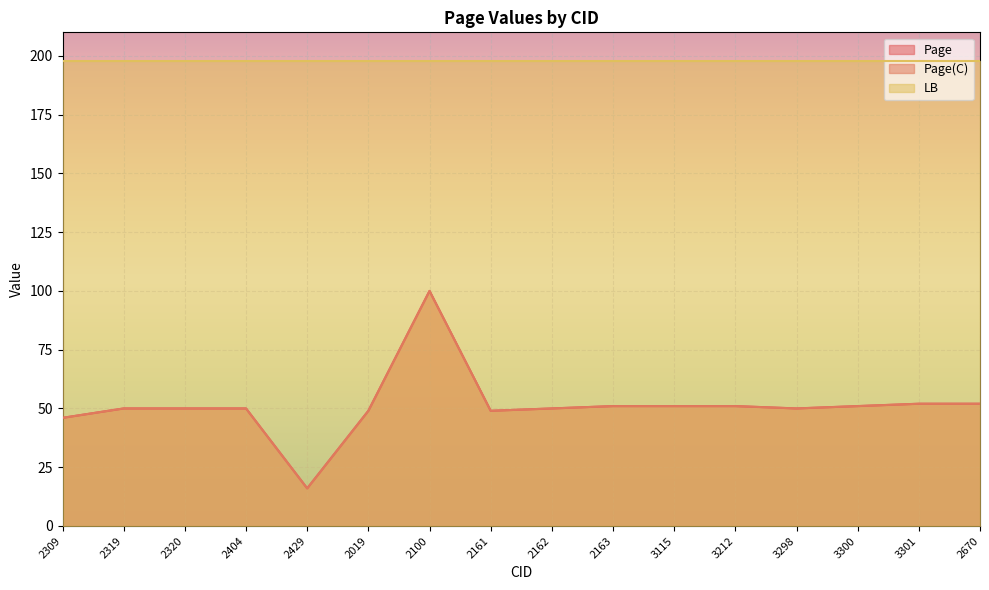

Does the chart display data point markers on the line(s)?

No